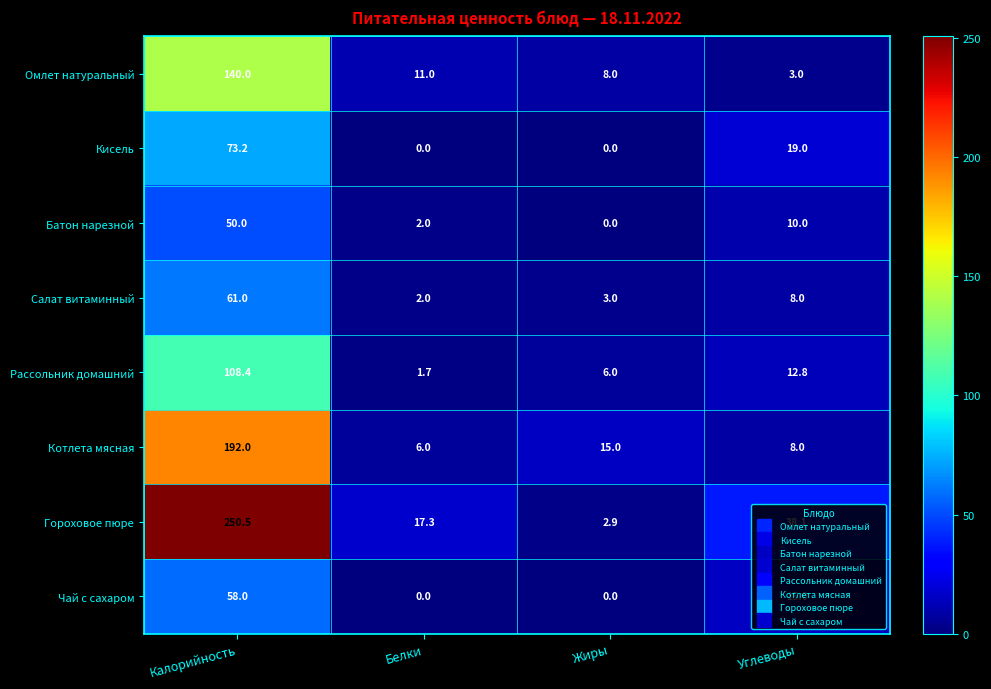

Which series has the largest range (max minus min)?

Гороховое пюре